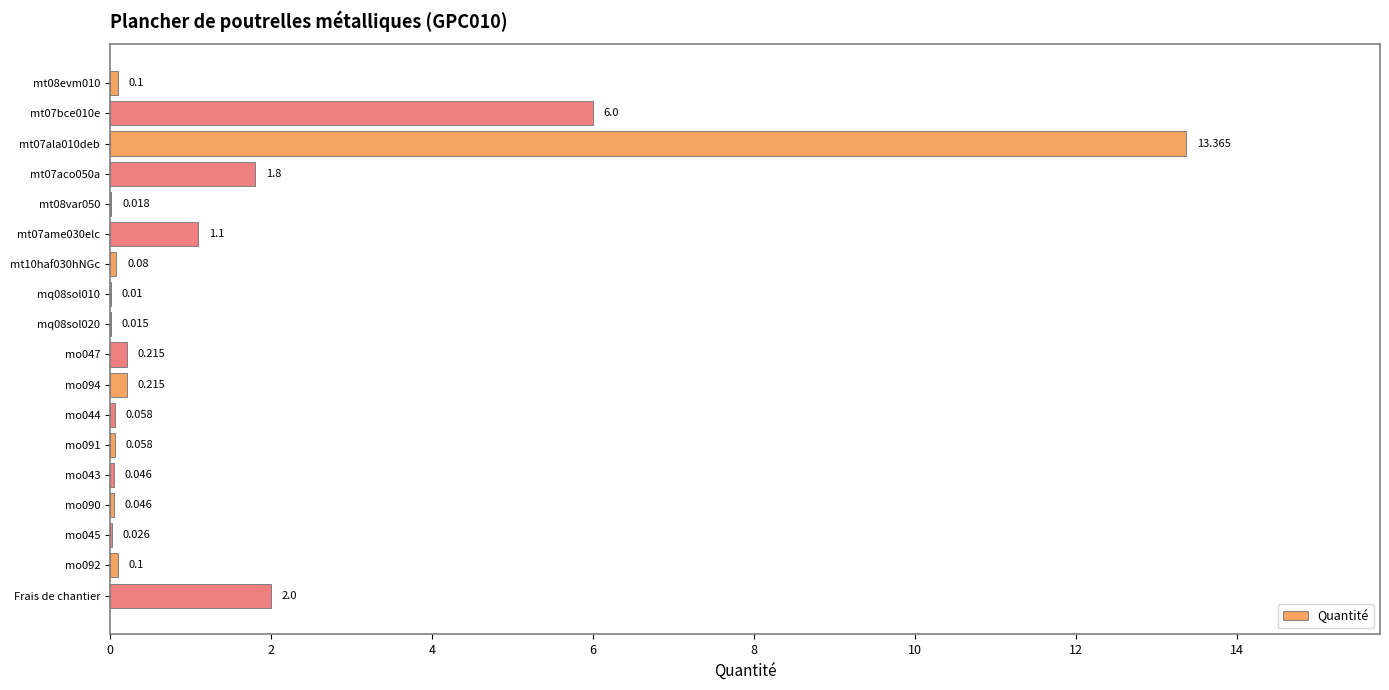

What is the average value?

1.4